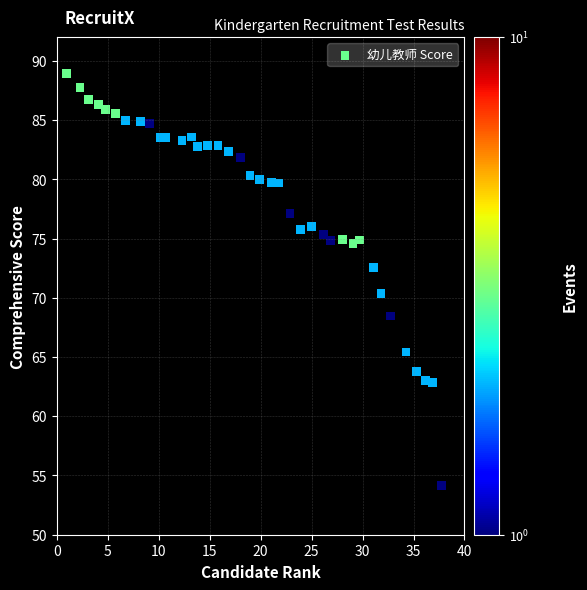

What is the range of Y values (max minus min)?

34.8